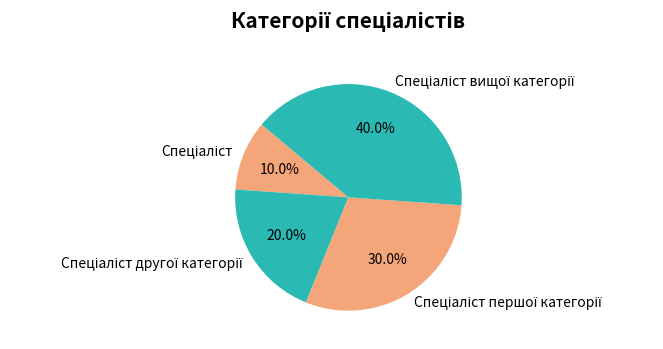

Is there any slice that represents more than half of the pie?

No